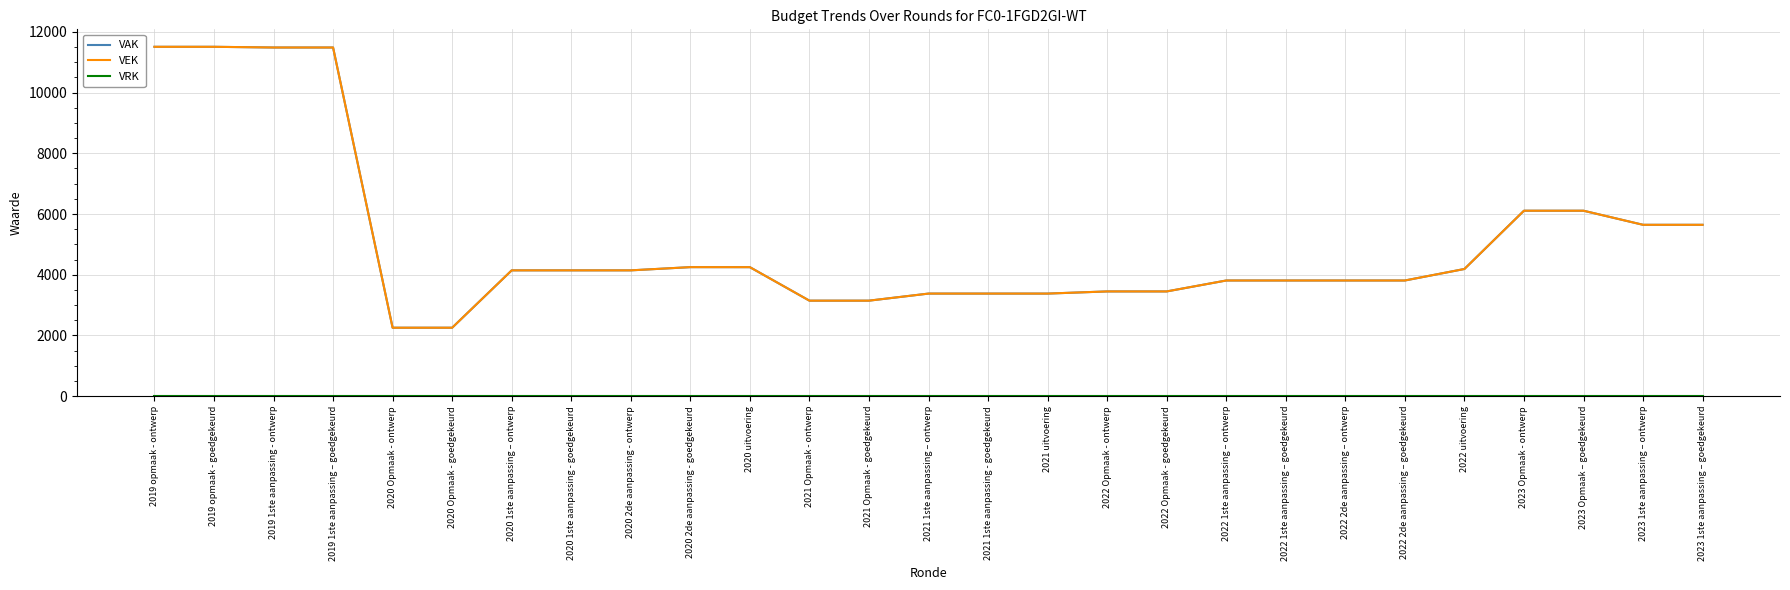

What is the total value across all series at 2023 1ste aanpassing – goedgekeurd?

11290